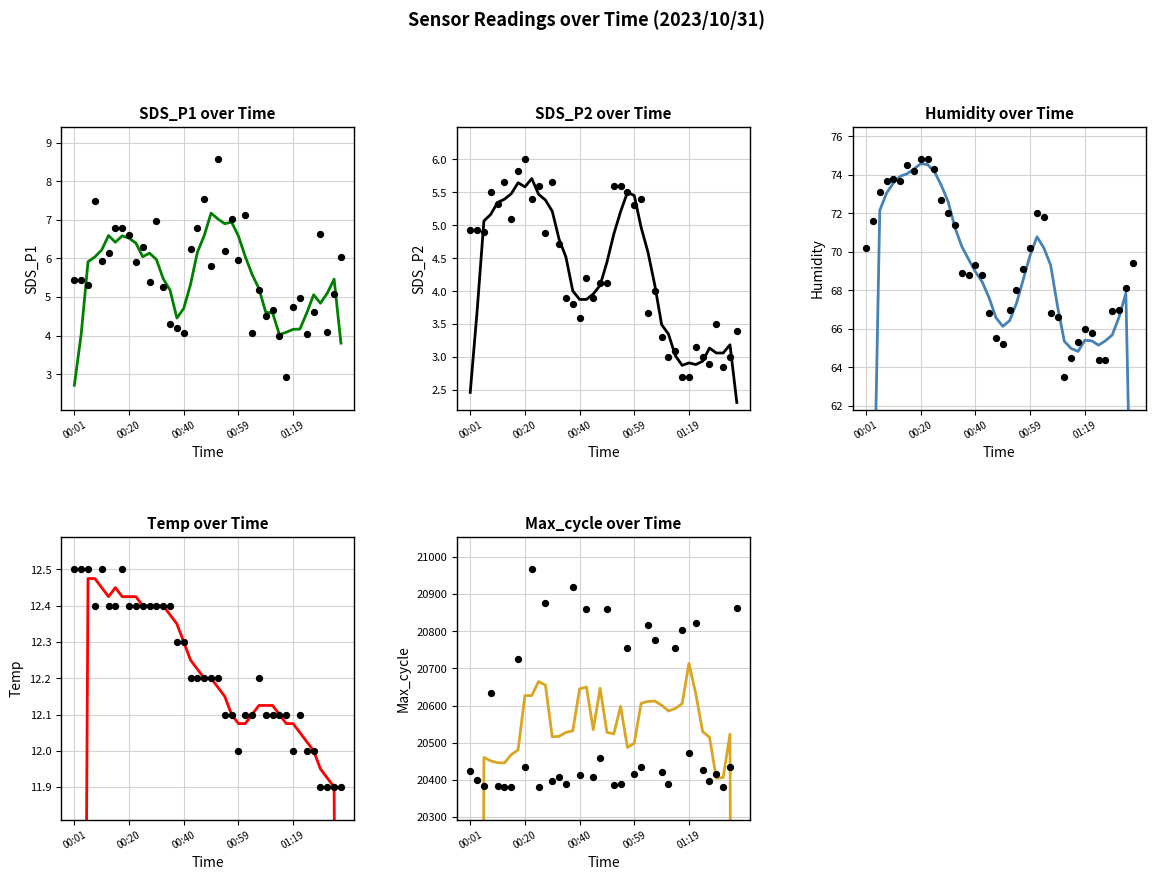

Is the value of Temp at 5 greater than the value of SDS_P1 at 28?

Yes